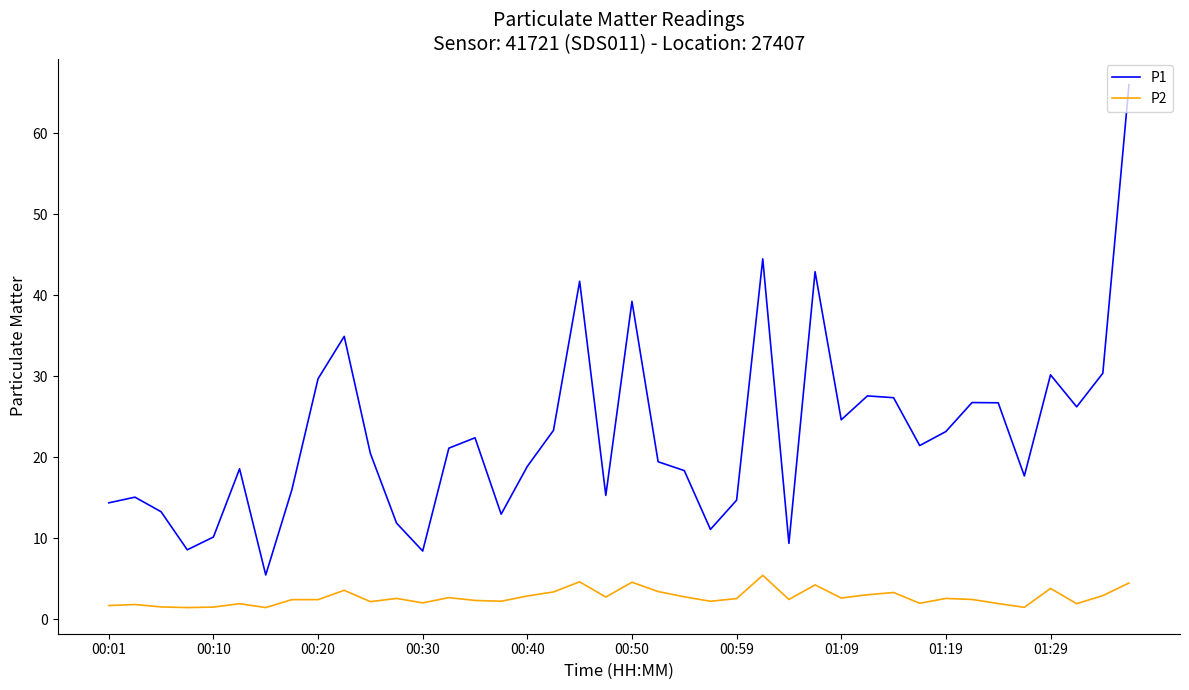

What is the maximum value for P1?

66.0